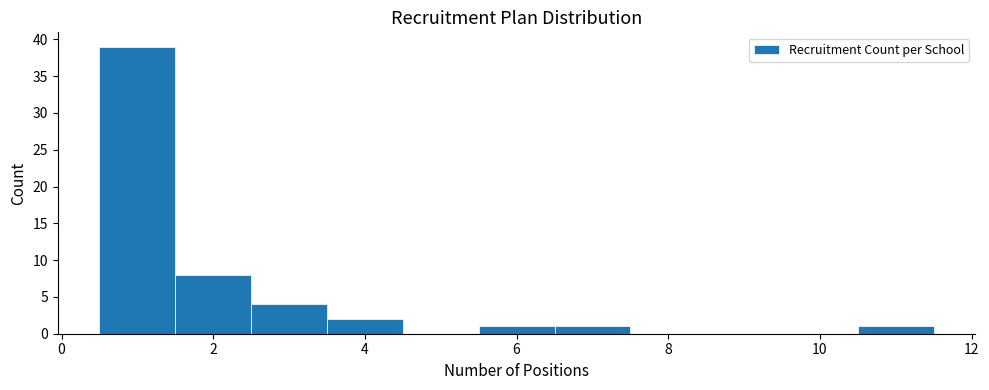

Reading left to right, transcribe this chart: for each bar, give the range it covers on the x-axis and its height. Neither the bar edges nor the heights are printed on the chart, so give them approximately, as read against the axes.

0.5 to 1.5: 39
1.5 to 2.5: 8
2.5 to 3.5: 4
3.5 to 4.5: 2
4.5 to 5.5: 0
5.5 to 6.5: 1
6.5 to 7.5: 1
7.5 to 8.5: 0
8.5 to 9.5: 0
9.5 to 10.5: 0
10.5 to 11.5: 1